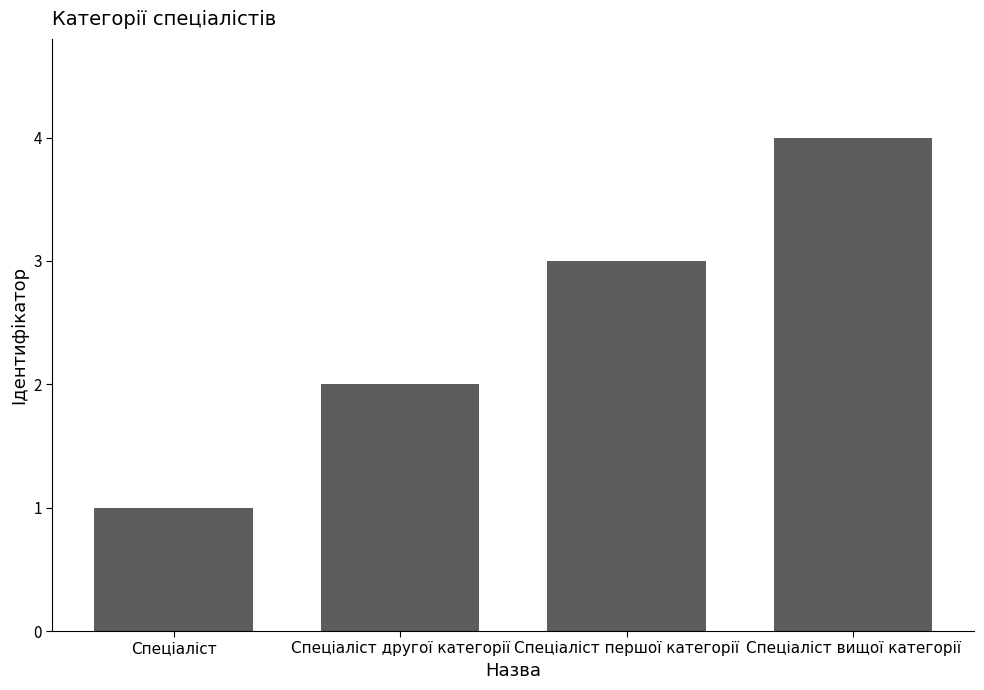

Count the number of data series in this chart.

1